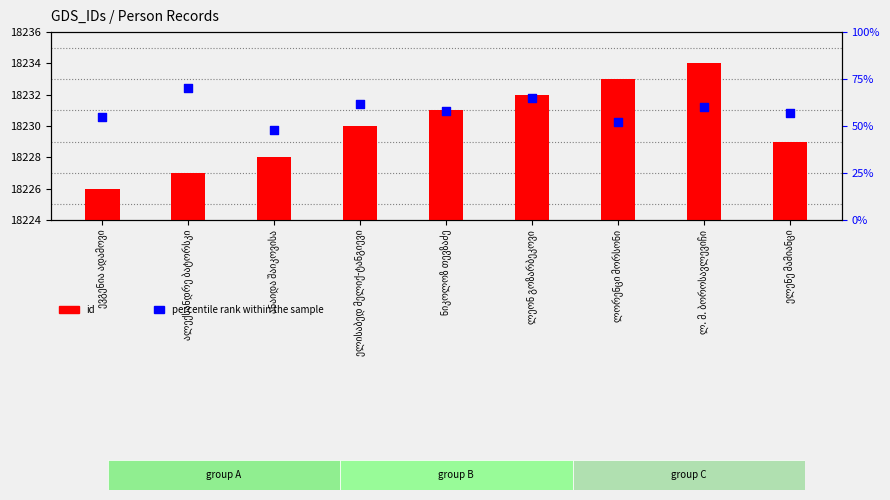

Which series has the widest spread of Y values?

percentile rank within the sample